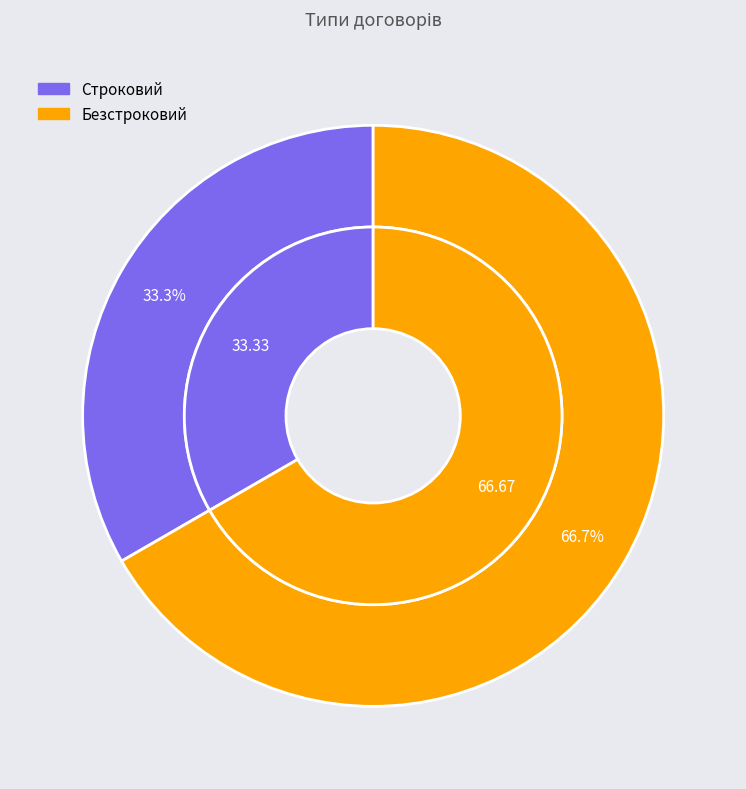

How many segments does this pie chart have?

2